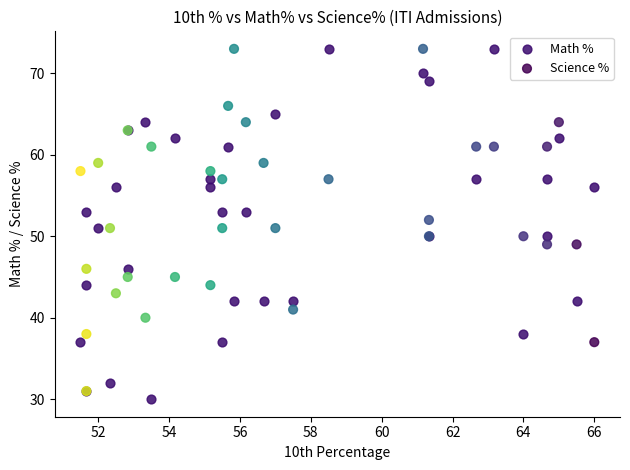

Which series has the largest Y range (max minus min)?

Math %